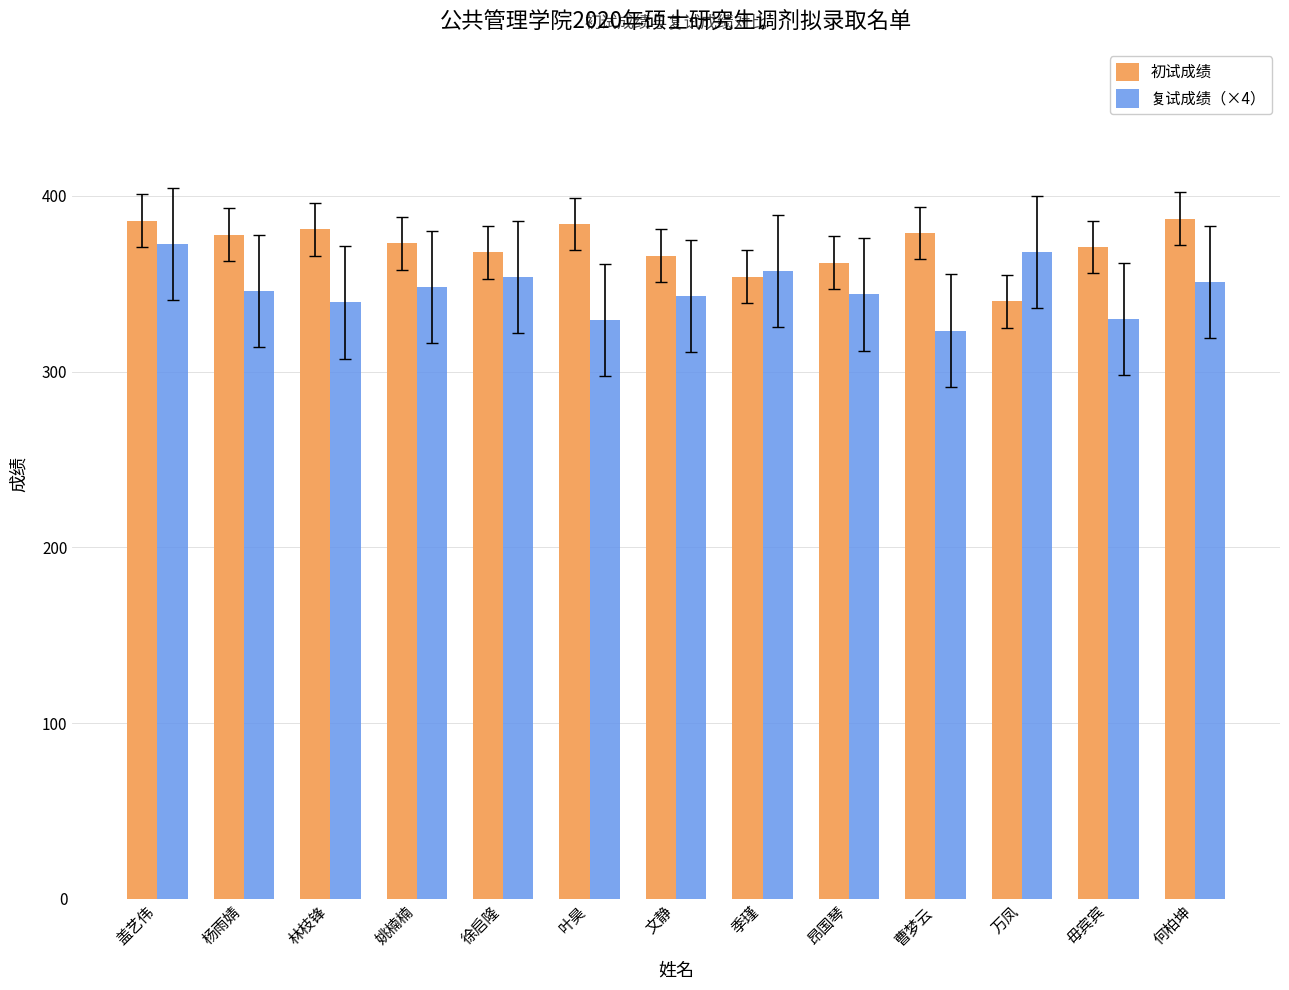

What position from the left is 万凤?

11